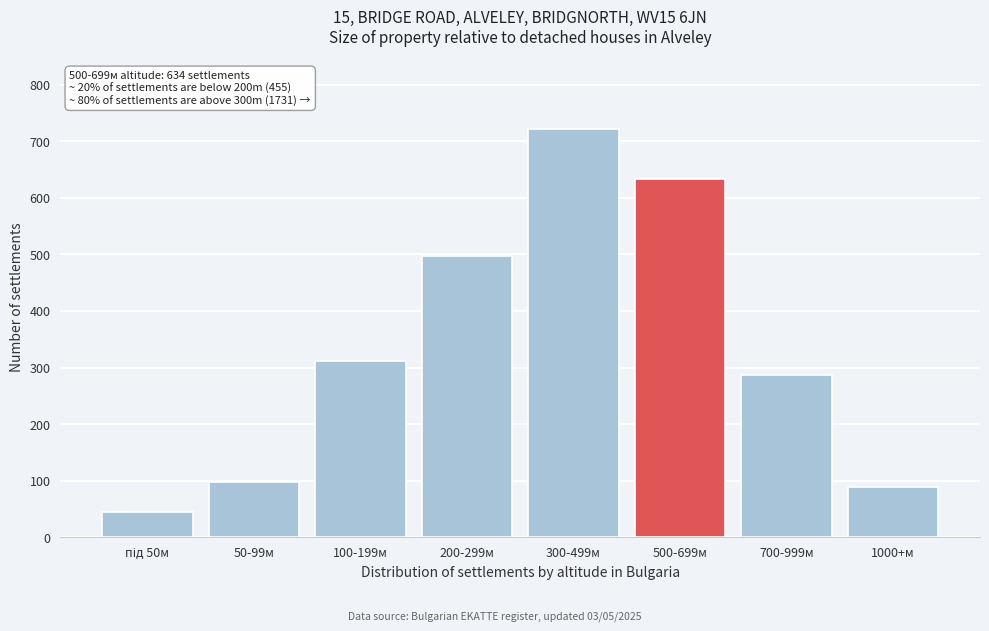

Reading left to right, transcribe all the data shown in this chart.

45	98	312	498	721	634	287	89